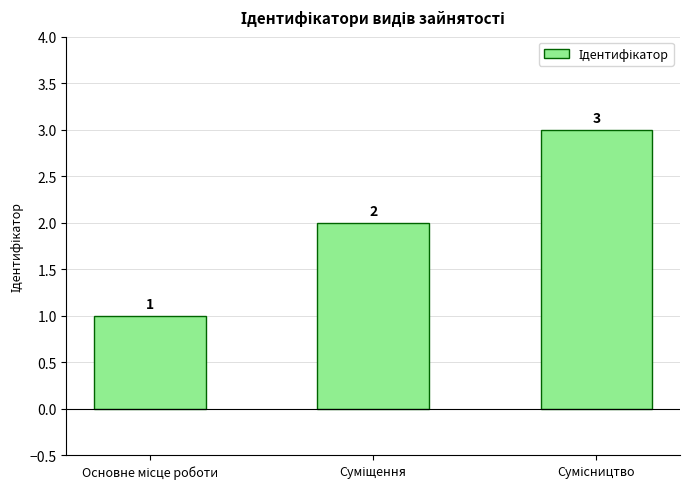

What is the value of the 2nd bar from the left?

2